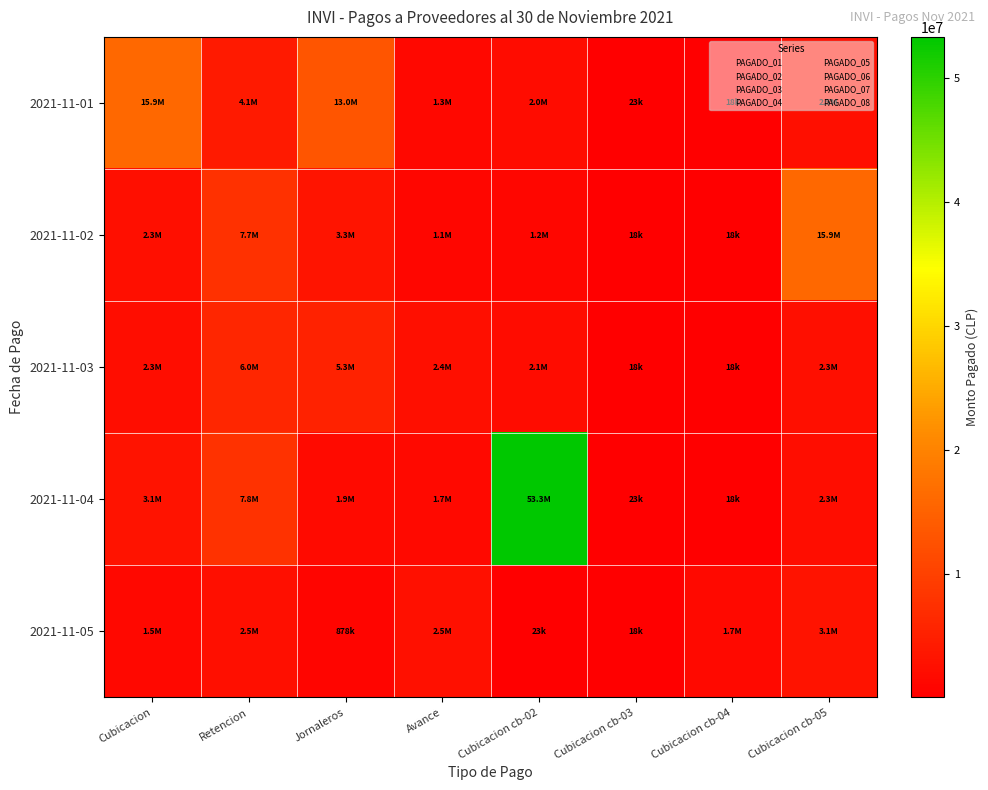

Count the number of categories in the chart.

8